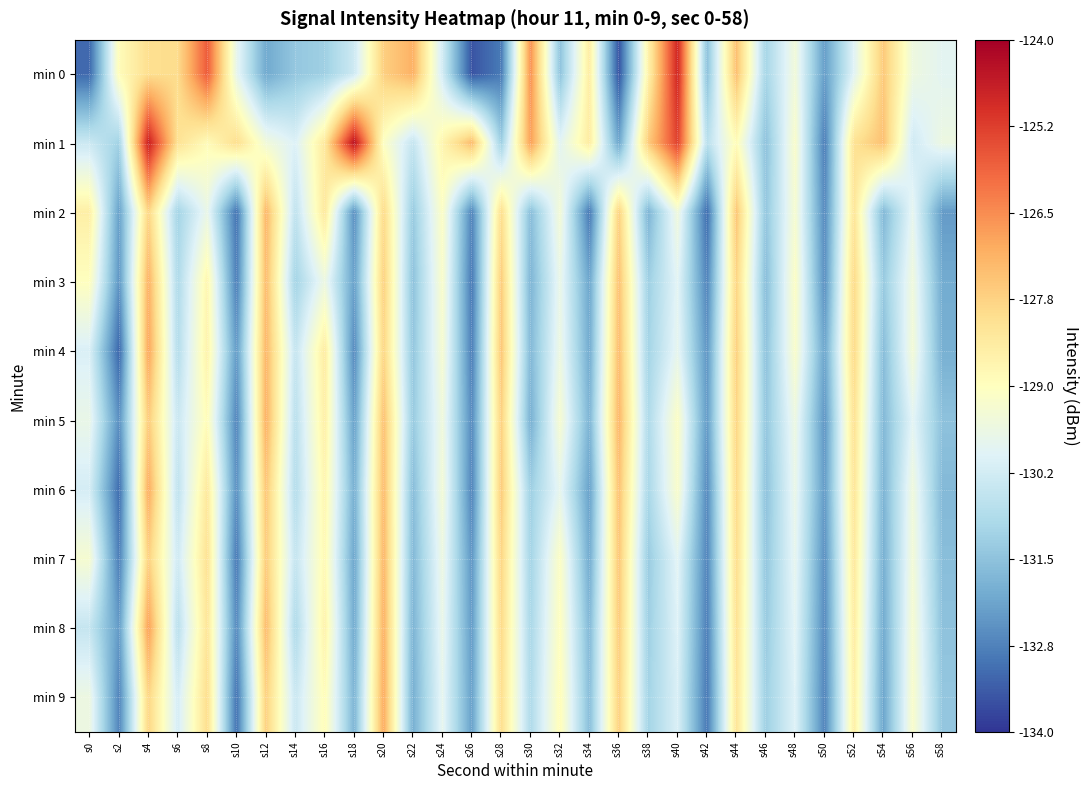

How many data points does each series have?

30